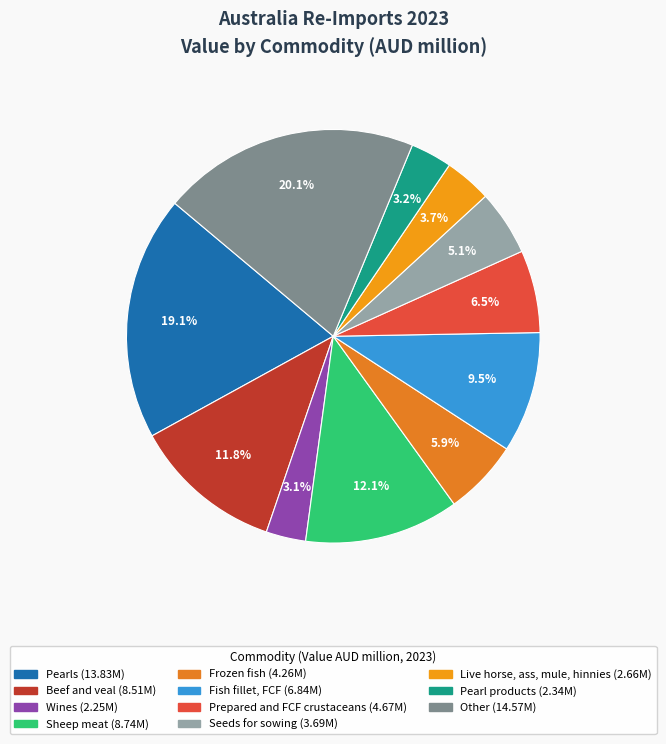

What is the smallest slice in the pie chart?

Wines